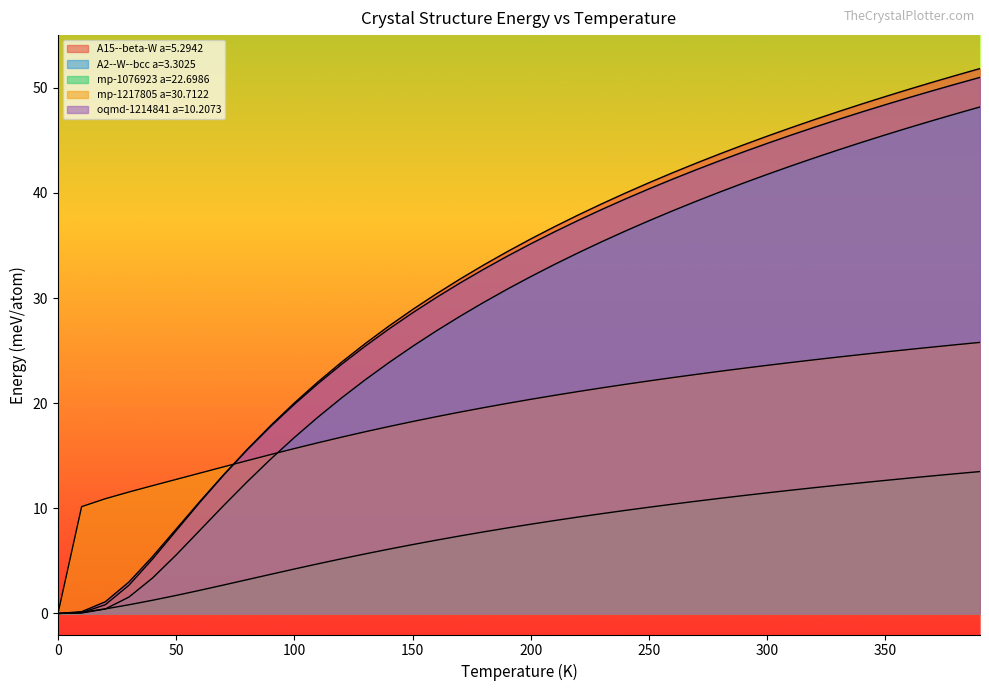

What is the difference between the maximum and minimum values in the A2--W--bcc a=3.3025 series?

48.2